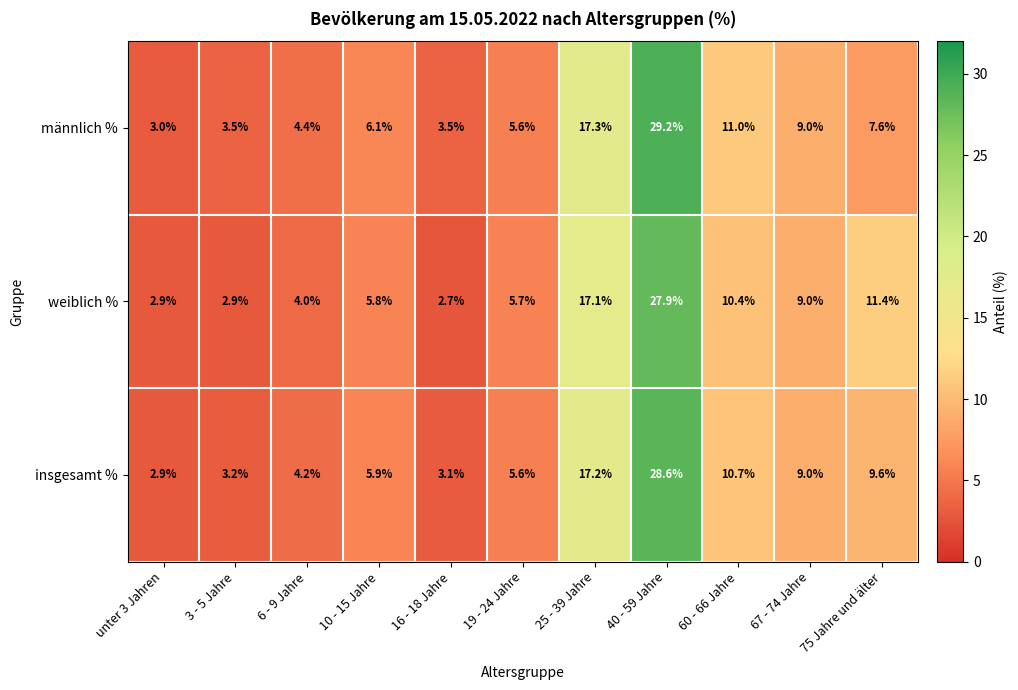

Which label corresponds to the largest value in the chart?

40 - 59 Jahre